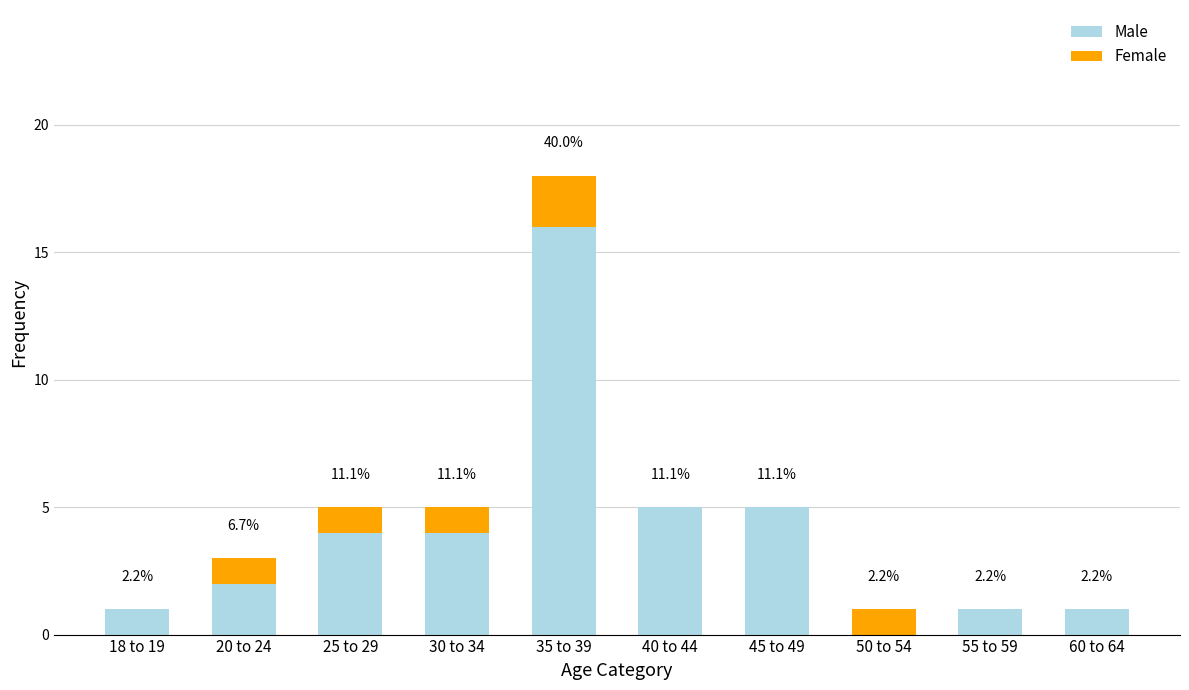

What are all the series names shown in the legend?

Male, Female